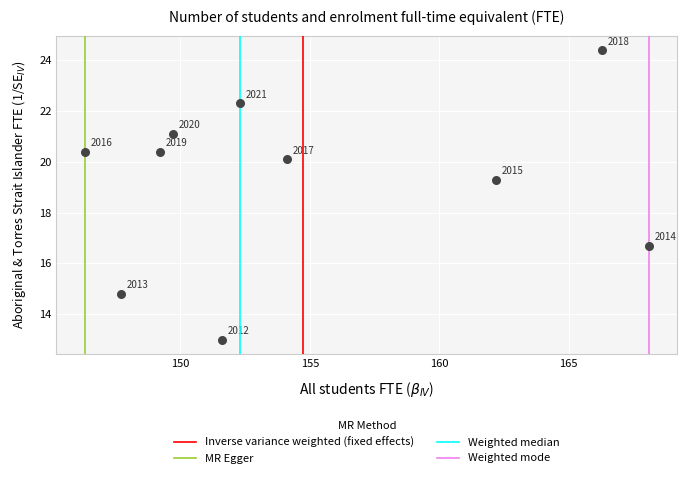

What is the average X value?

154.8